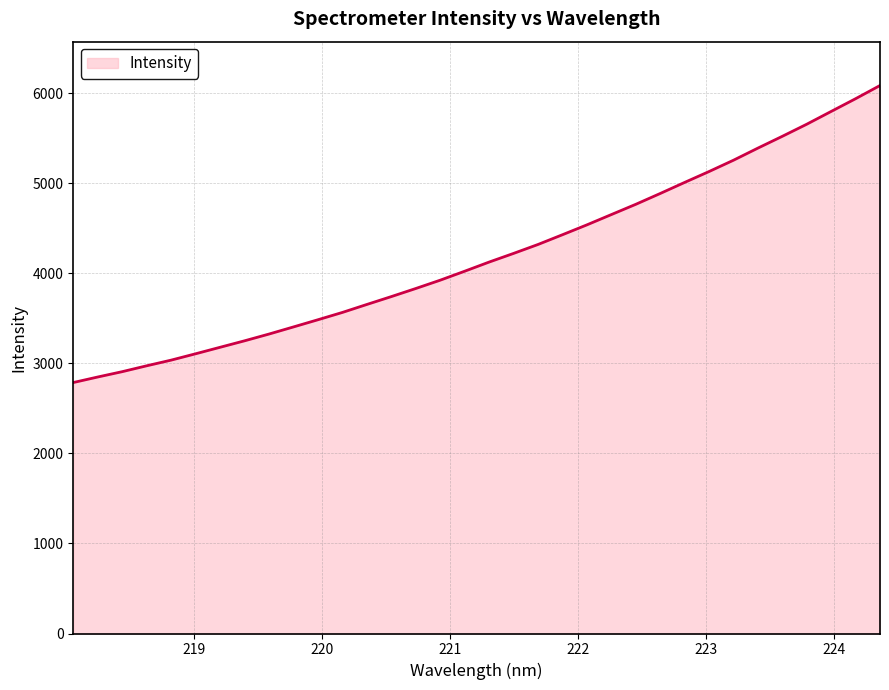

What is the greatest value displayed?

6087.5